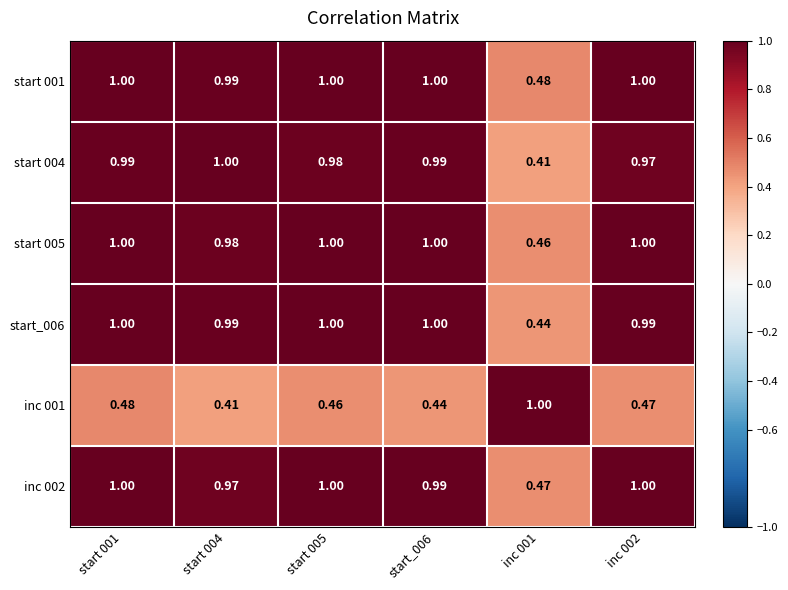

Is the value of start 001 at start 004 greater than the value of start_006 at start 001?

No